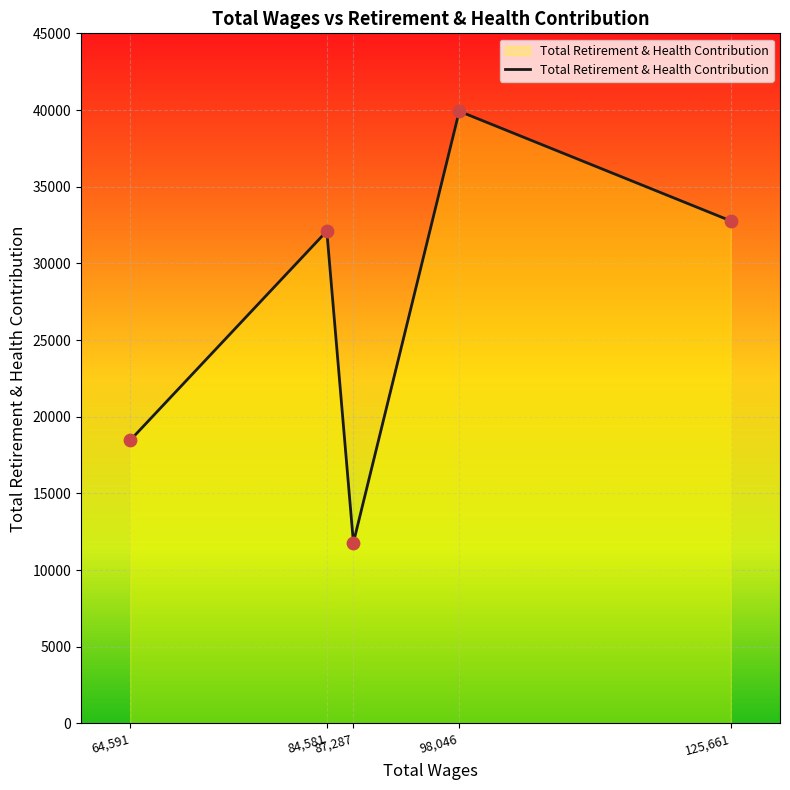

What is the change in value from 64,591 to 87,287?

-6673